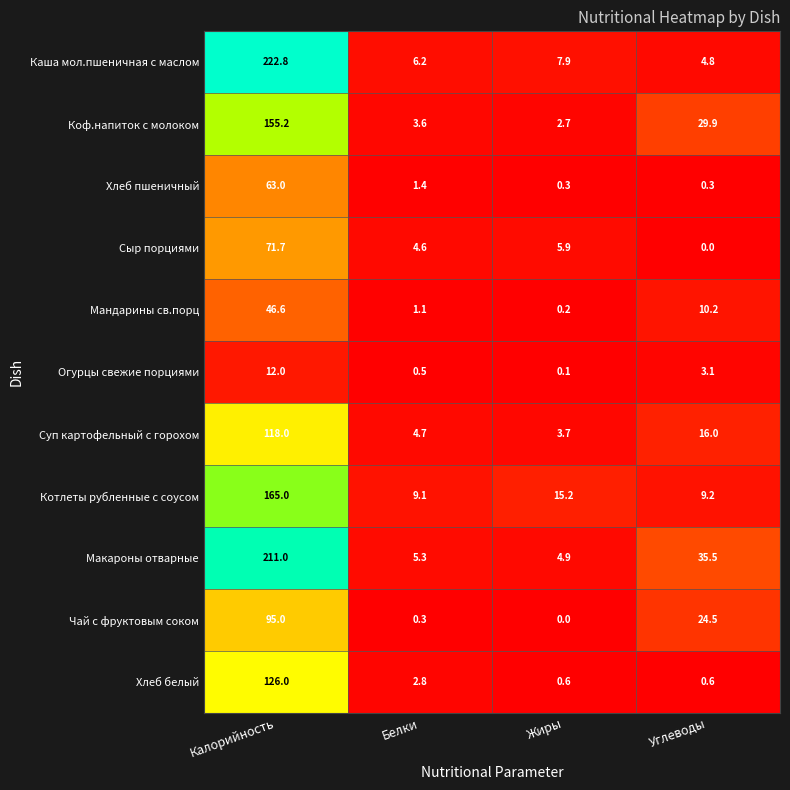

Is it true that Суп картофельный с горохом equals 3.7 at Жиры?

True